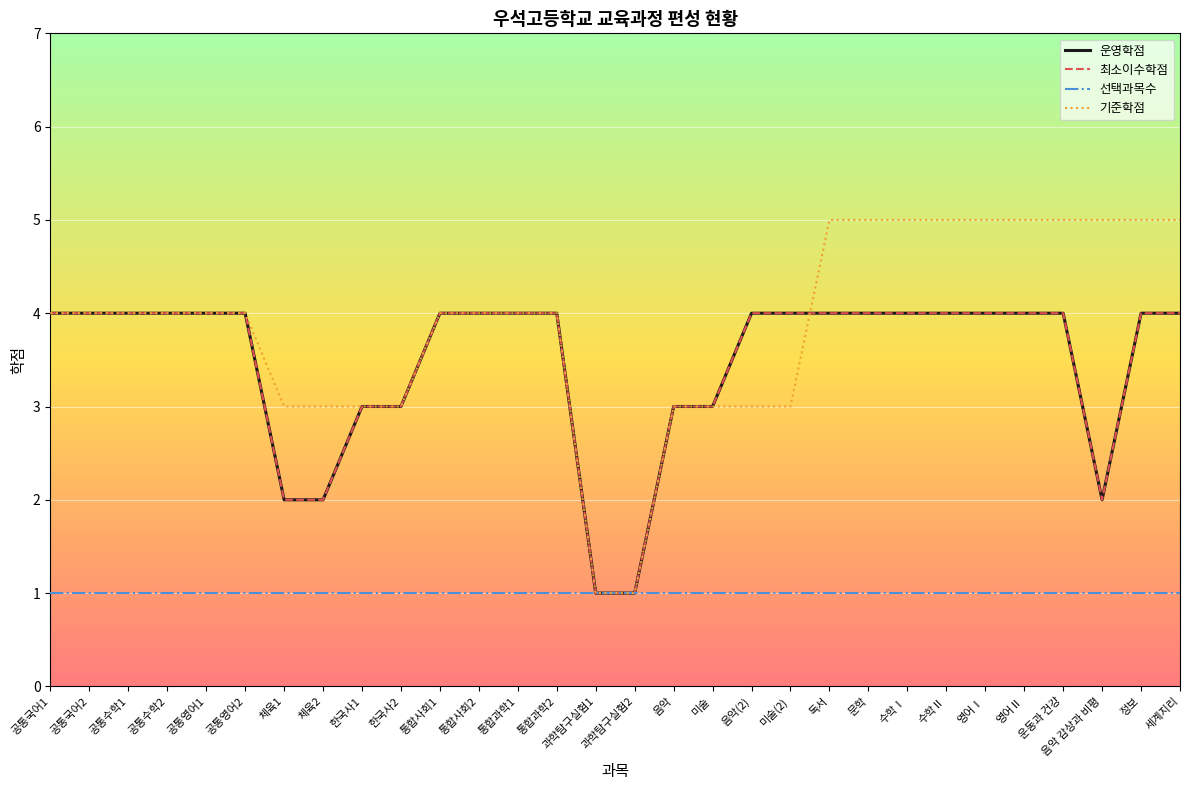

What is the greatest value displayed?

5